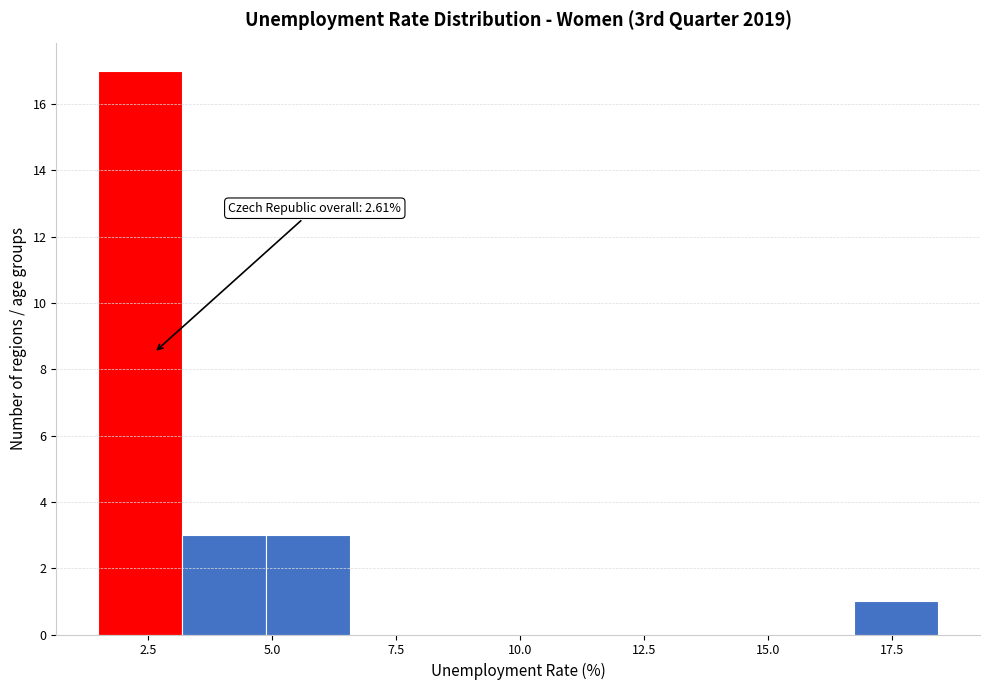

Around what value on the x-axis is the tallest bar? Give the approximate position of its centre, as read against the axis.

2.5